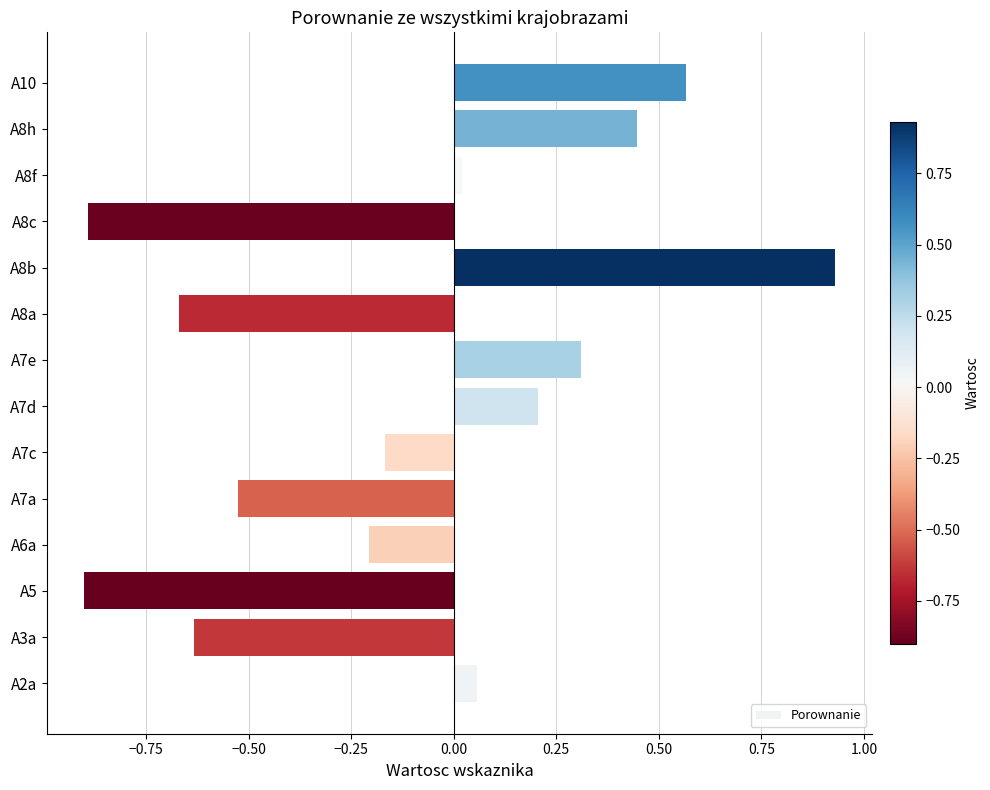

At which label is the value closest to 0?

A8f